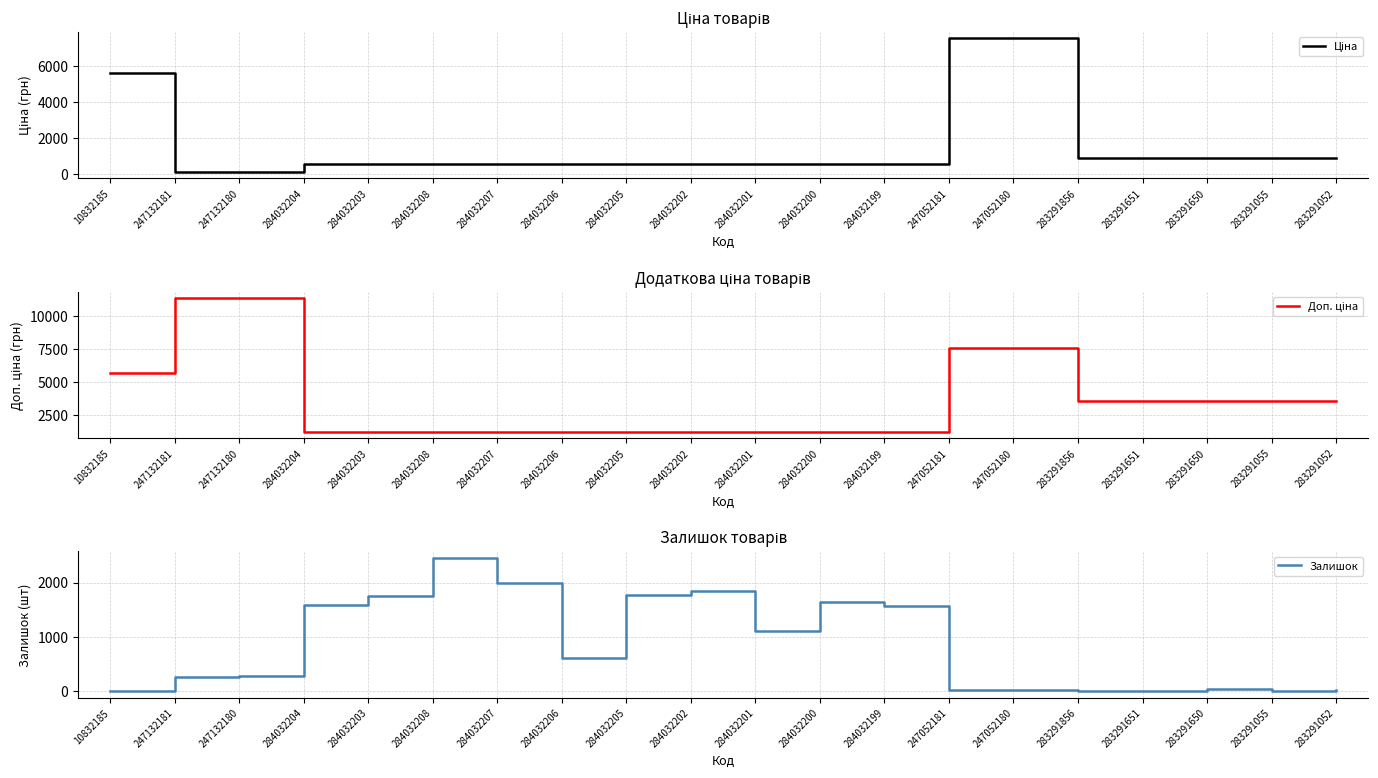

What is the label of the 3rd point from the right?

283291650